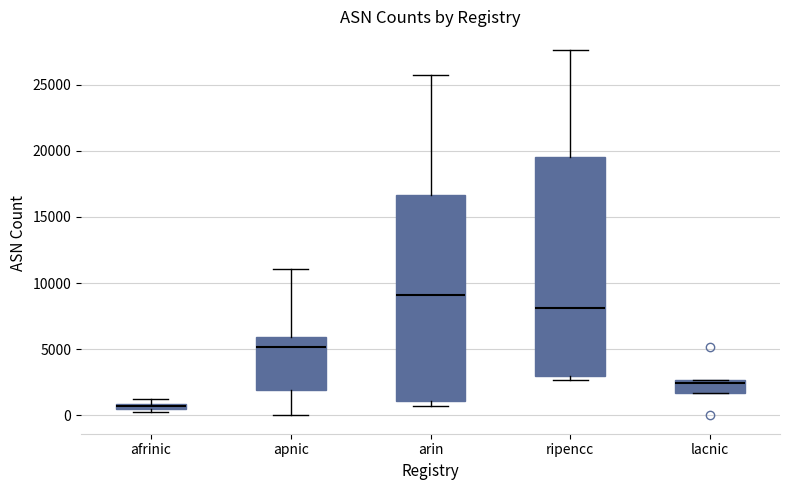

Comparing the boxes themselves (not the whiskers), which one is the tallest?

ripencc